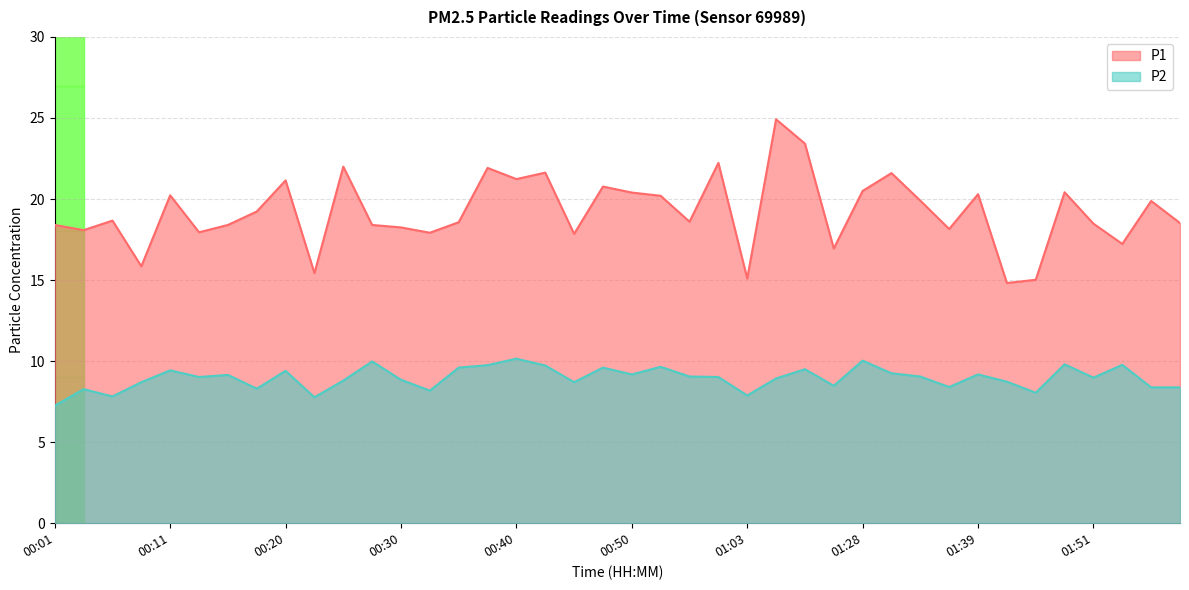

What is the difference between the maximum and minimum values in the P1 series?

10.1